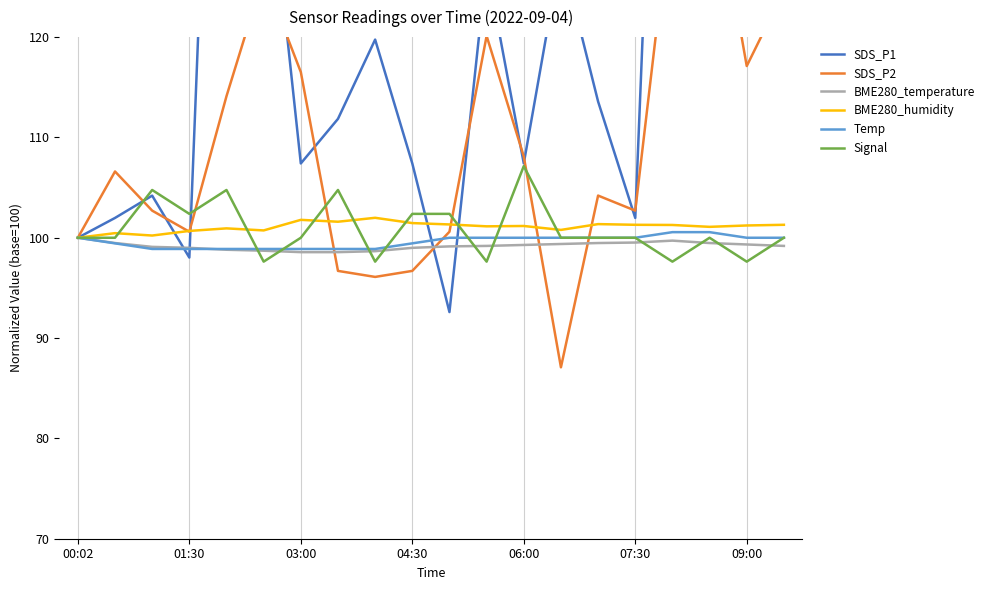

List the series in order of their peak value, highest first.

SDS_P1, SDS_P2, Signal, BME280_humidity, Temp, BME280_temperature